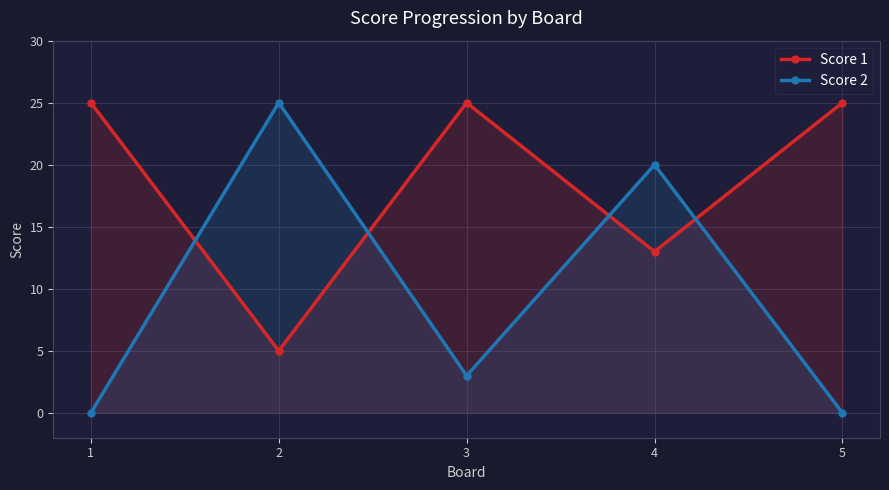

What is the sum of the Score 1 values at 1 and 4?

38